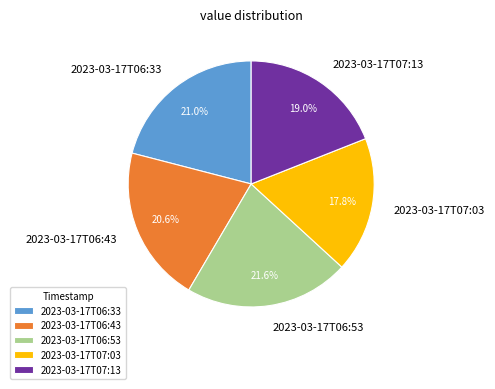

Between 2023-03-17T07:13 and 2023-03-17T06:43, which is larger?

2023-03-17T06:43